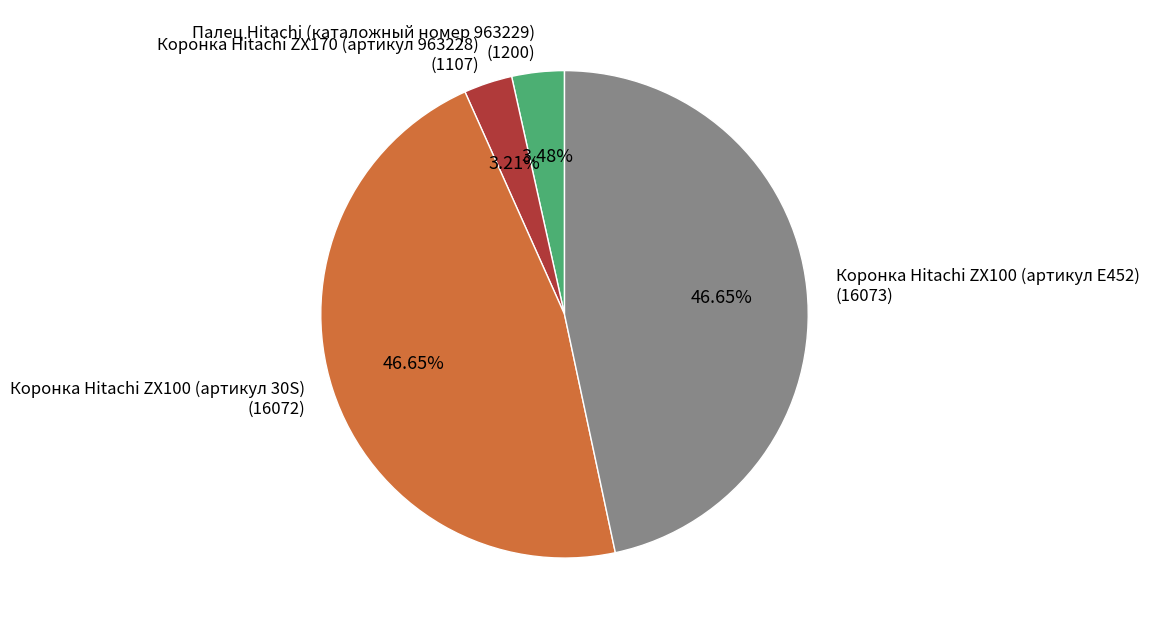

Is the sum of Коронка Hitachi ZX100 (артикул E452) and Коронка Hitachi ZX100 (артикул 30S) greater than half?

Yes